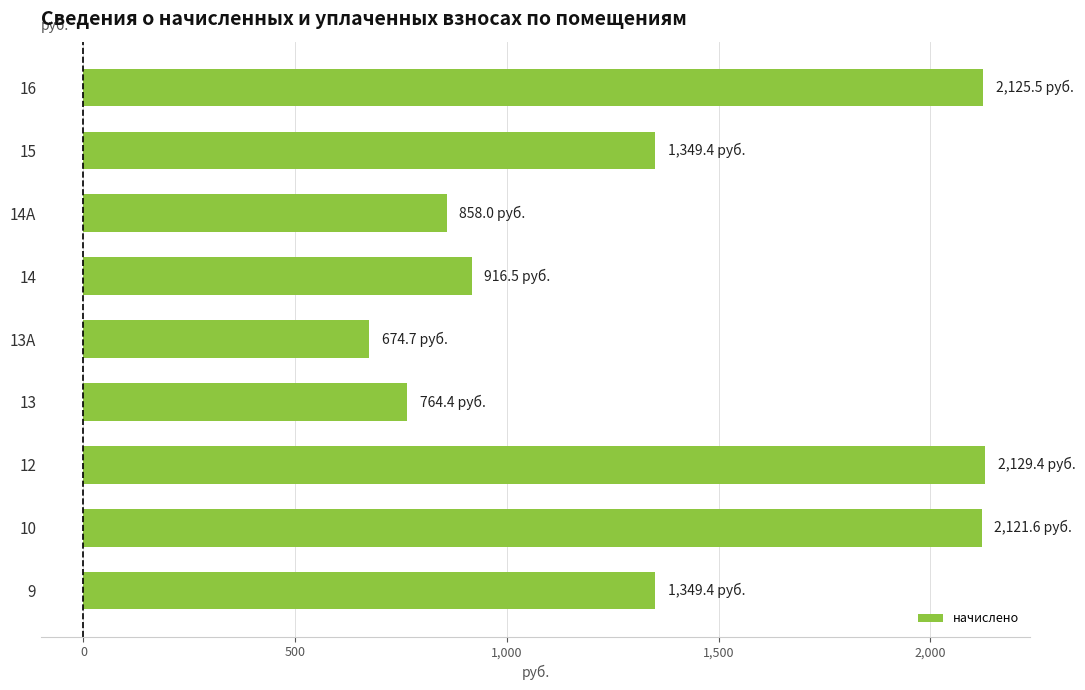

What is the difference between the second highest and minimum values?

1450.8